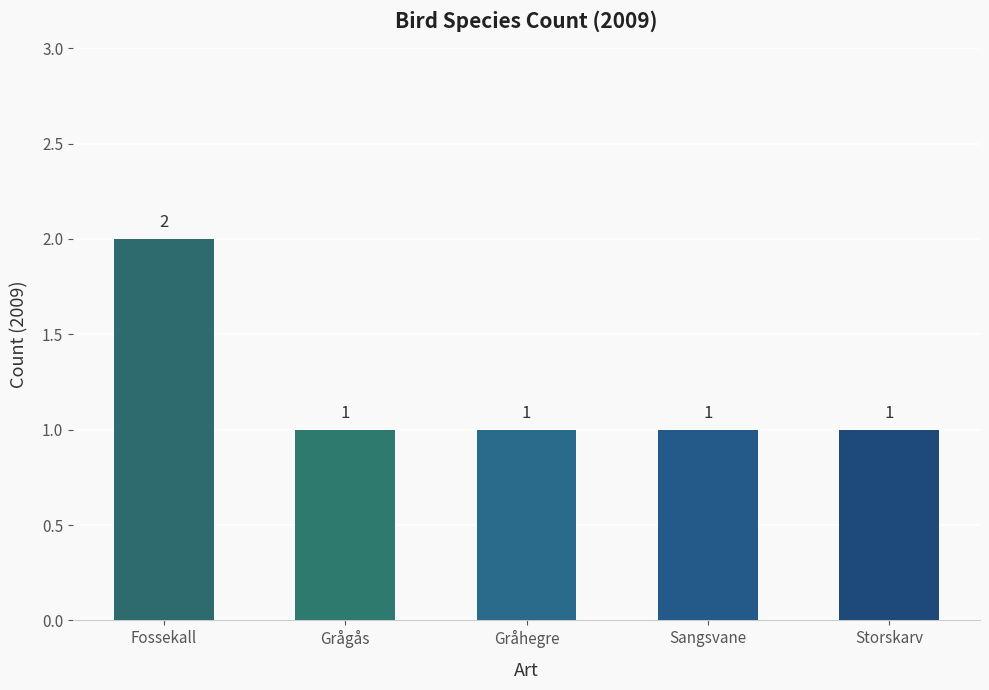

The value at Grågås is 1. True or false?

True